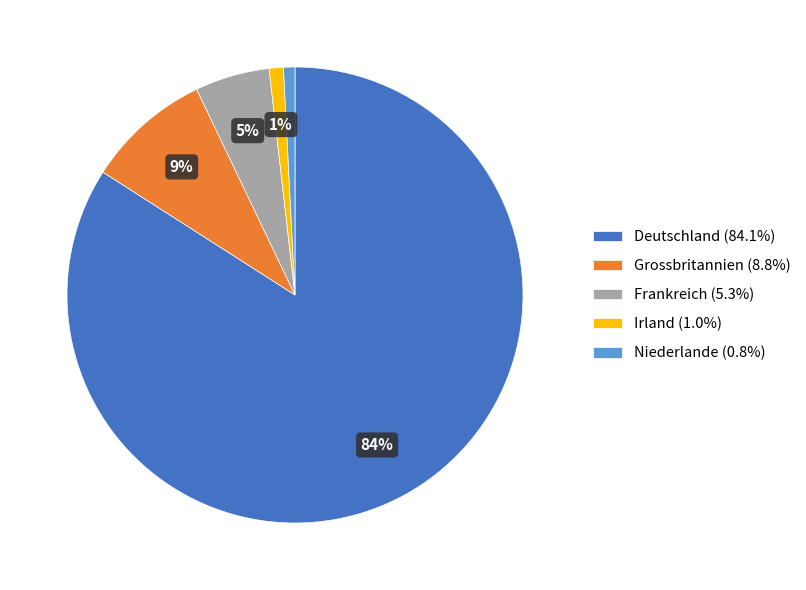

To the nearest percent, what is the average slice percentage?

20%